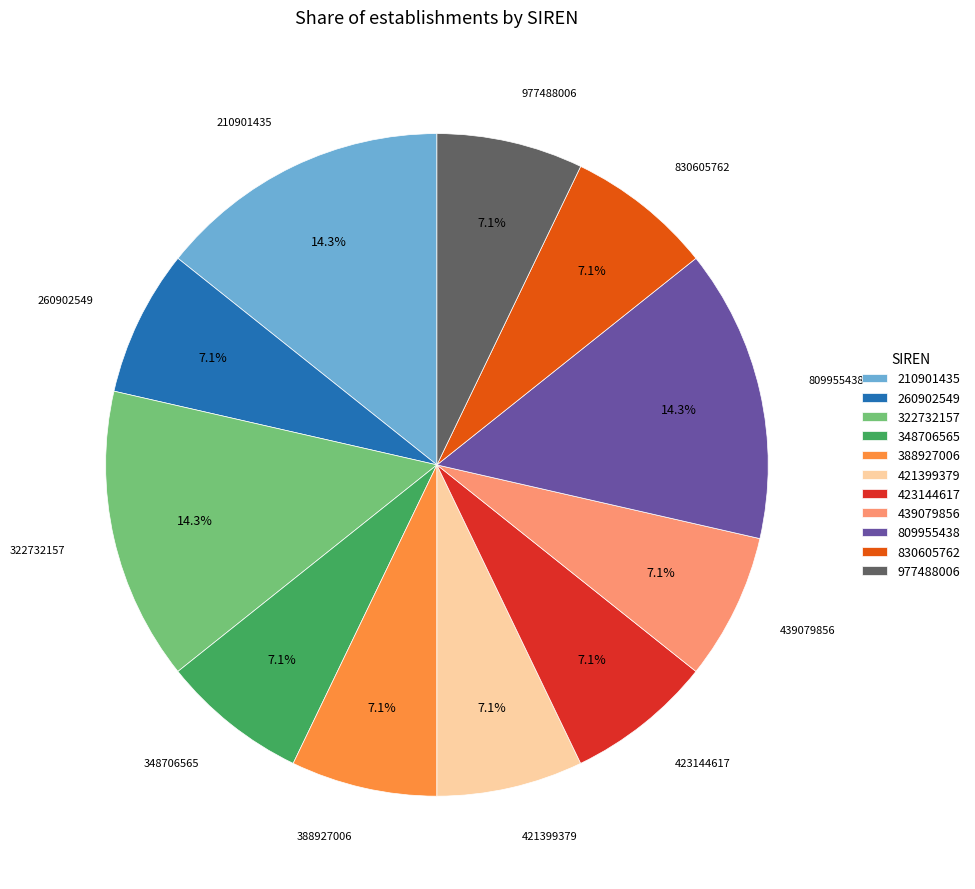

What is the ratio of the value at 830605762 to the value at 210901435?

0.5